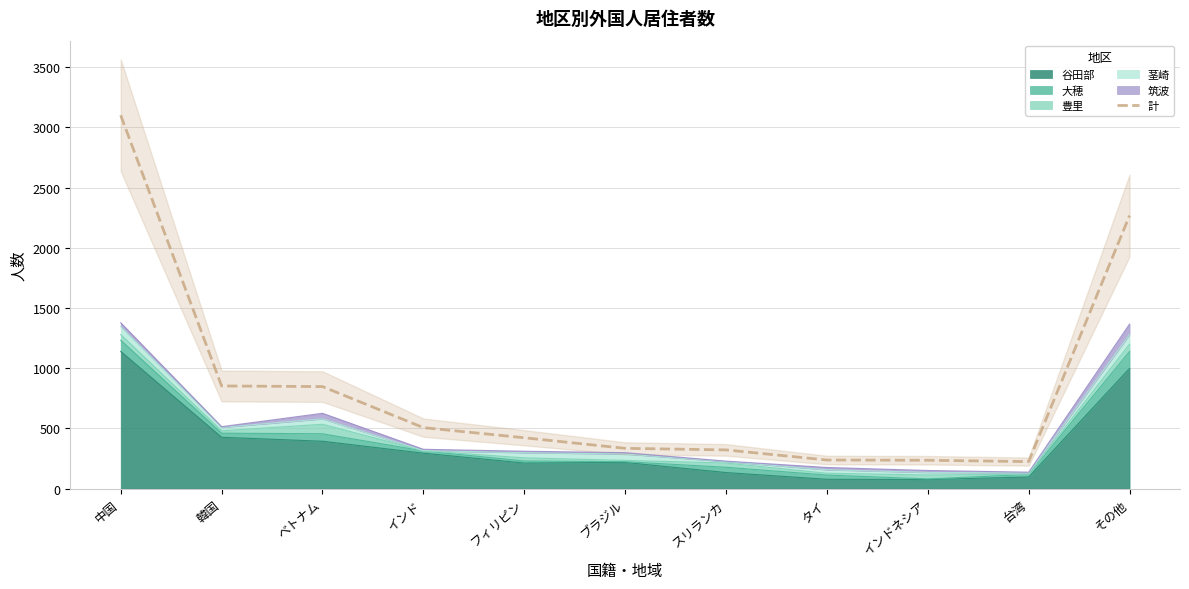

Read the value at ベトナム, to the nearest 100.

800